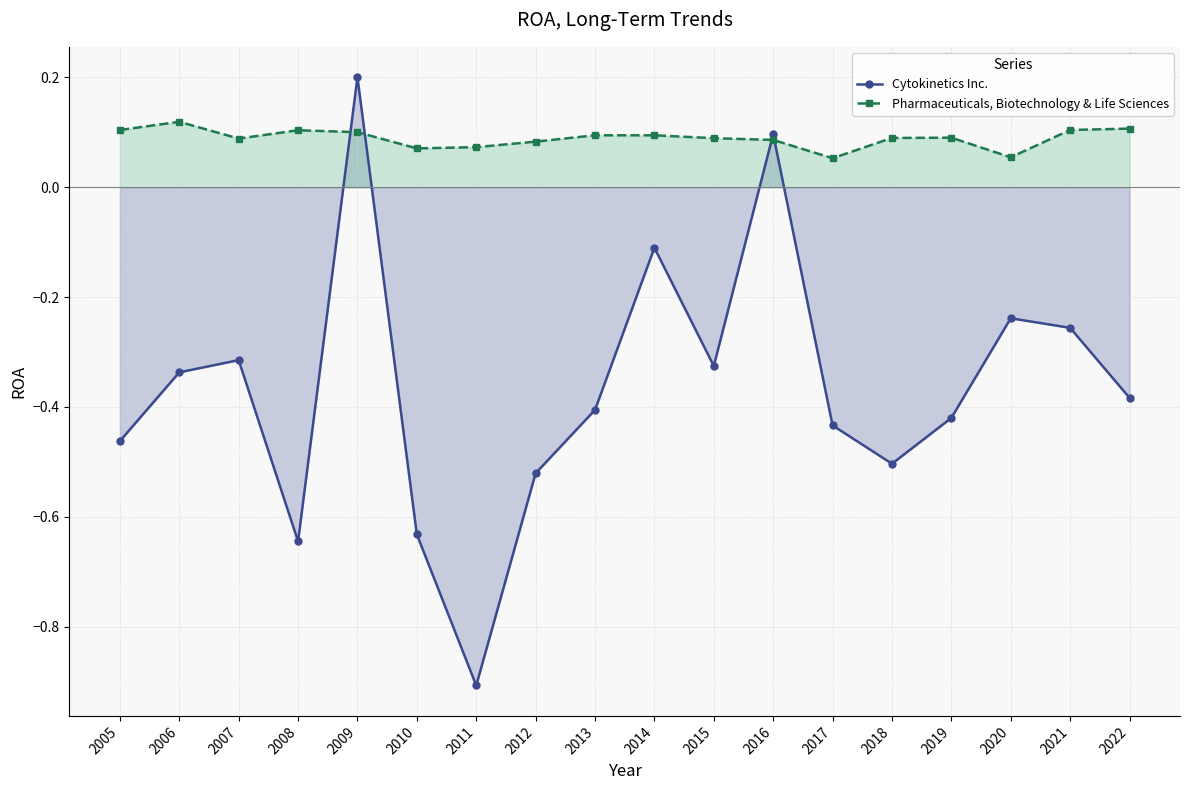

Where do Pharmaceuticals, Biotechnology & Life Sciences and Cytokinetics Inc. first cross each other?

2008 and 2009